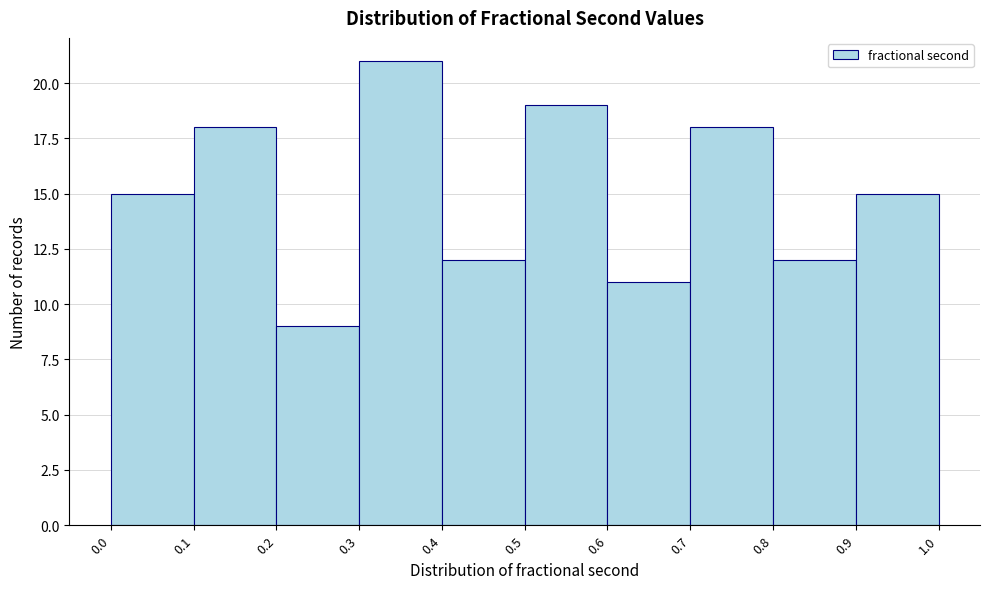

What is the height of the bar covering 0.9 to 1.0 on the x-axis? The values are not printed on the chart, so give them approximately, as read against the axis.

15